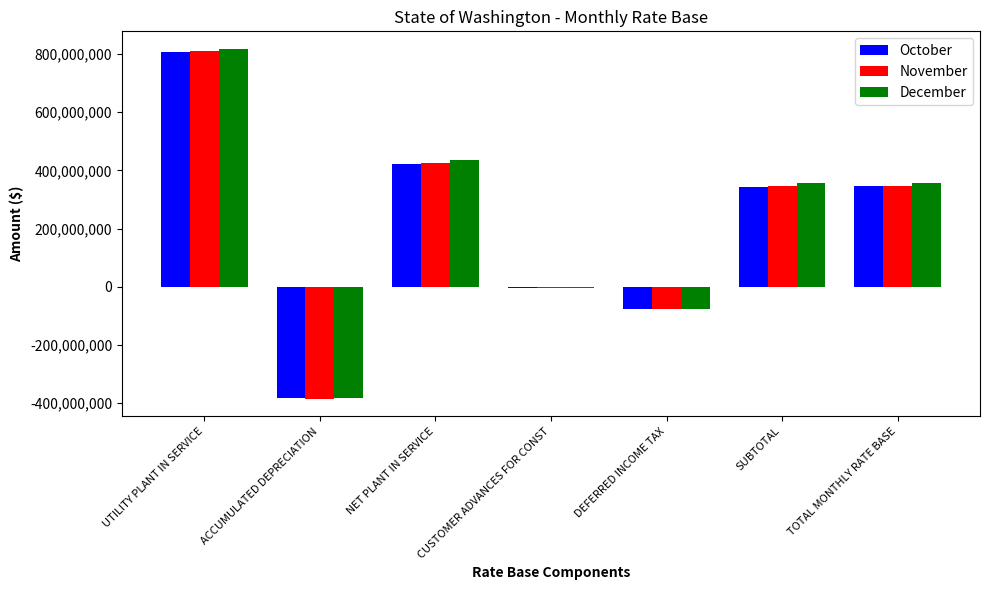

Are the bars grouped side by side (vs. stacked)?

Yes